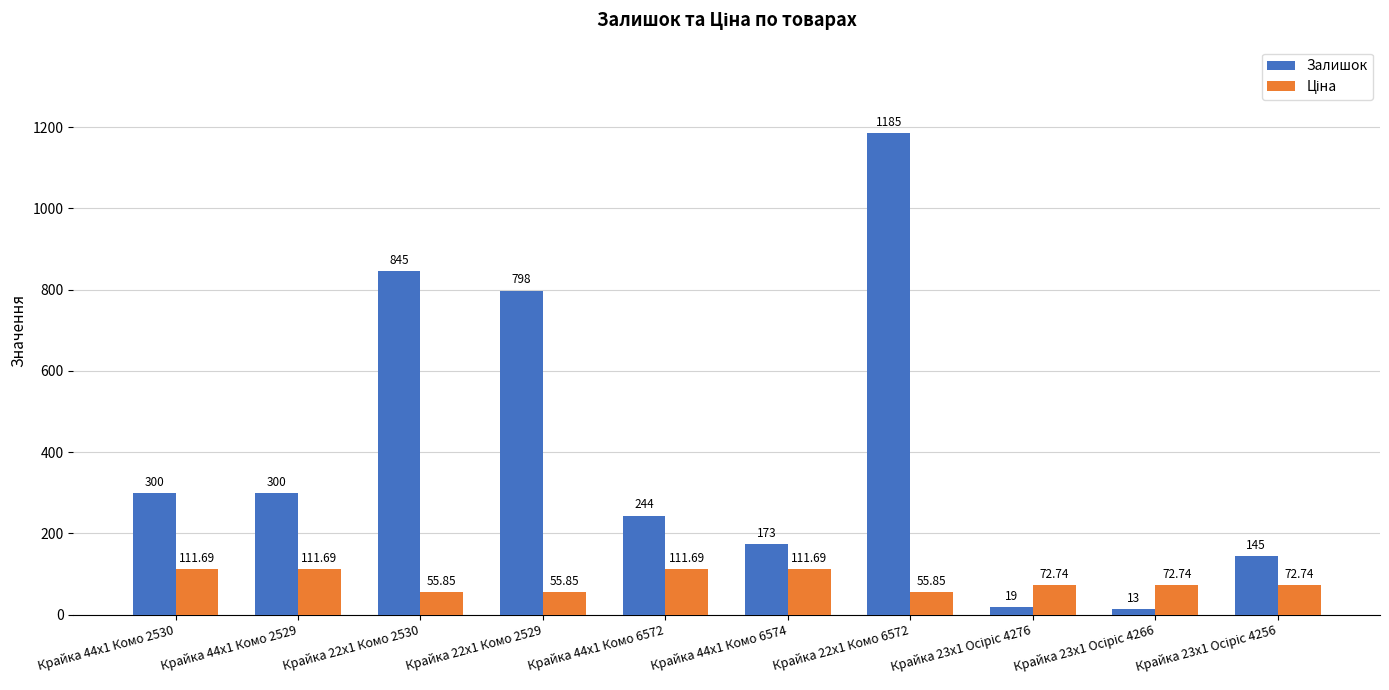

Which series changed the most between Крайка 44x1 Комо 2530 and Крайка 44x1 Комо 6572?

Залишок